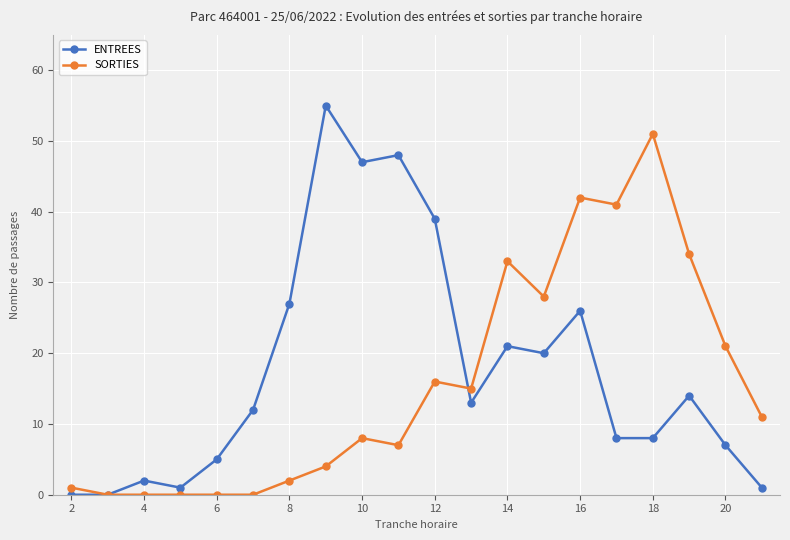

What is the greatest value displayed?

55